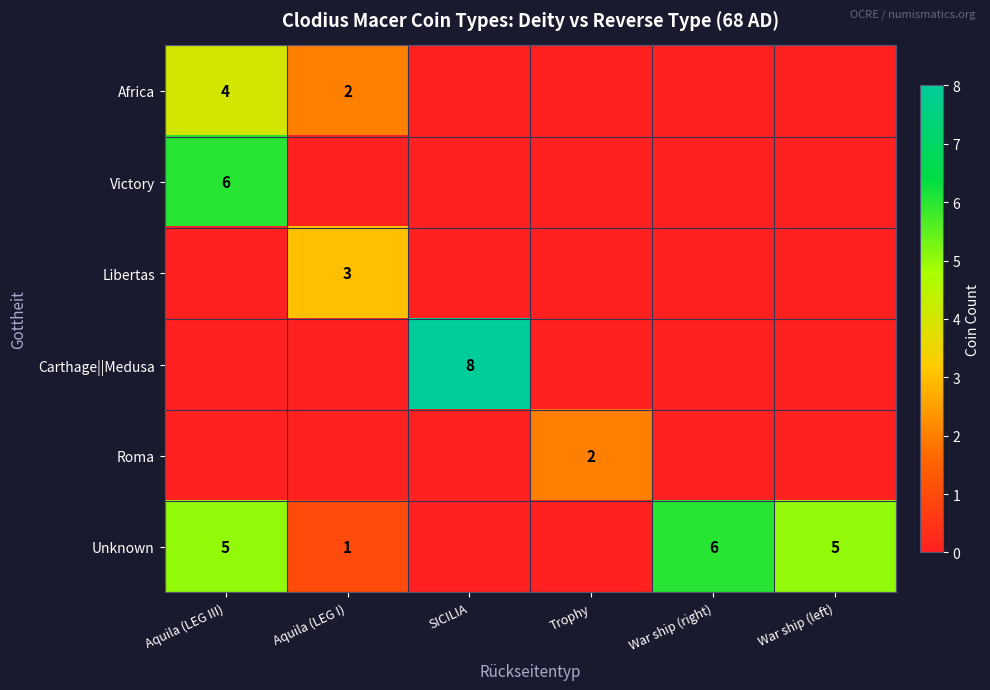

At how many categories does at least one series exceed 5?

3